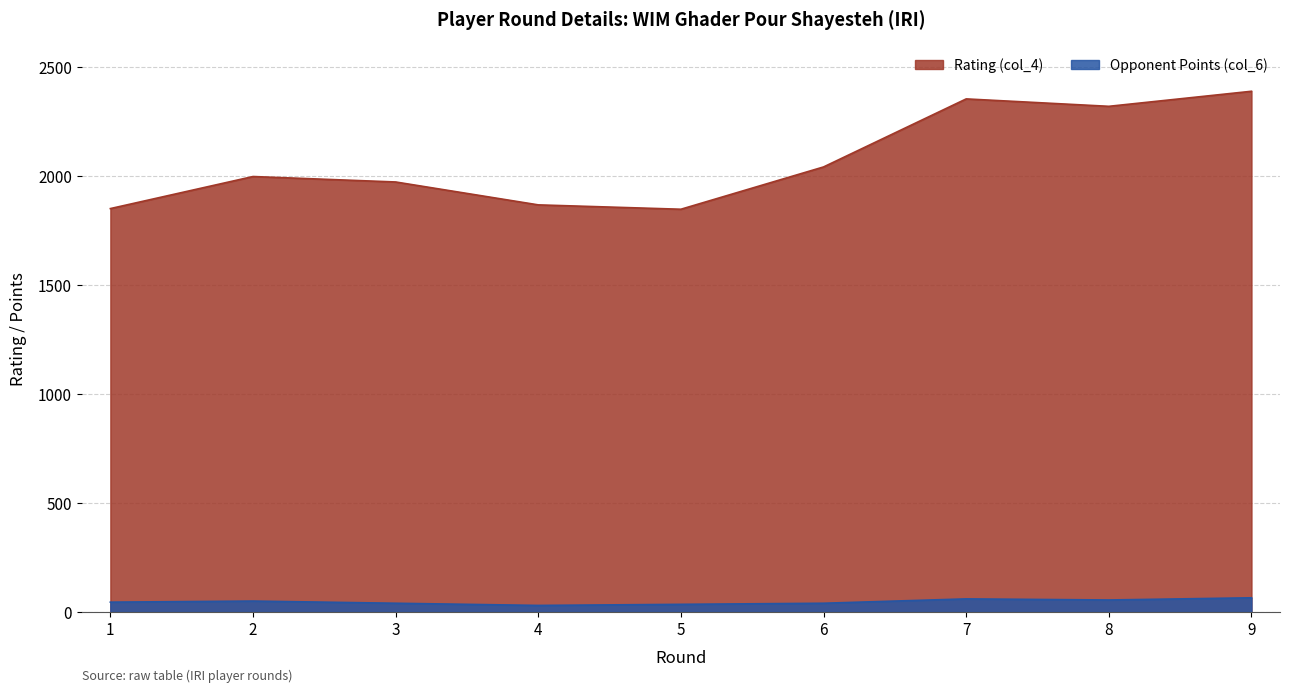

At which category does Opponent Points (col_6) reach its first local peak?

2